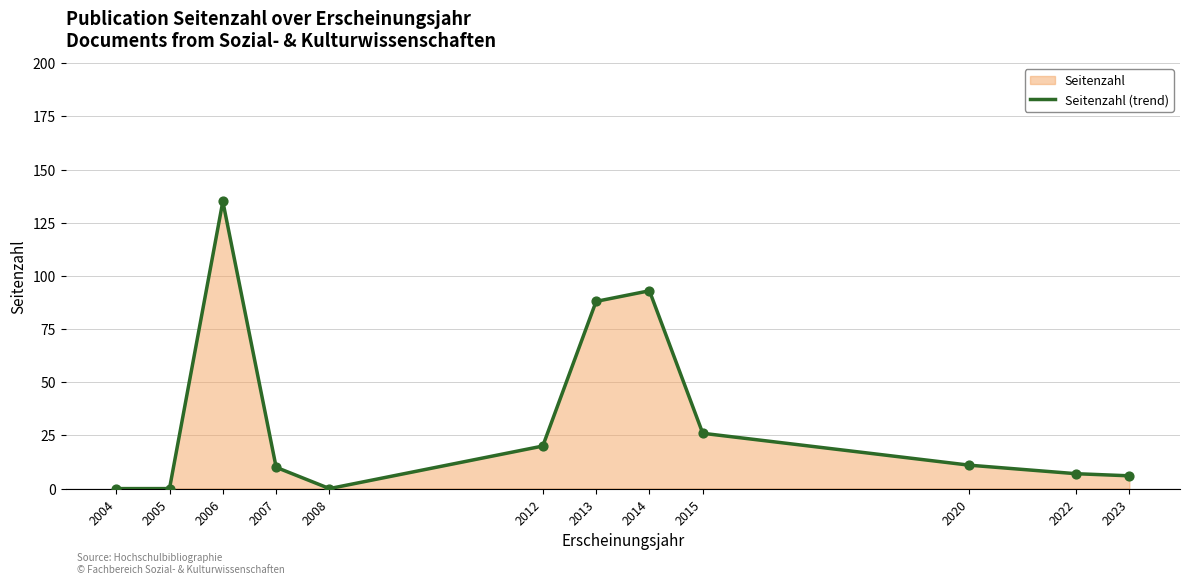

Which has a higher value, 2004 or 2006?

2006